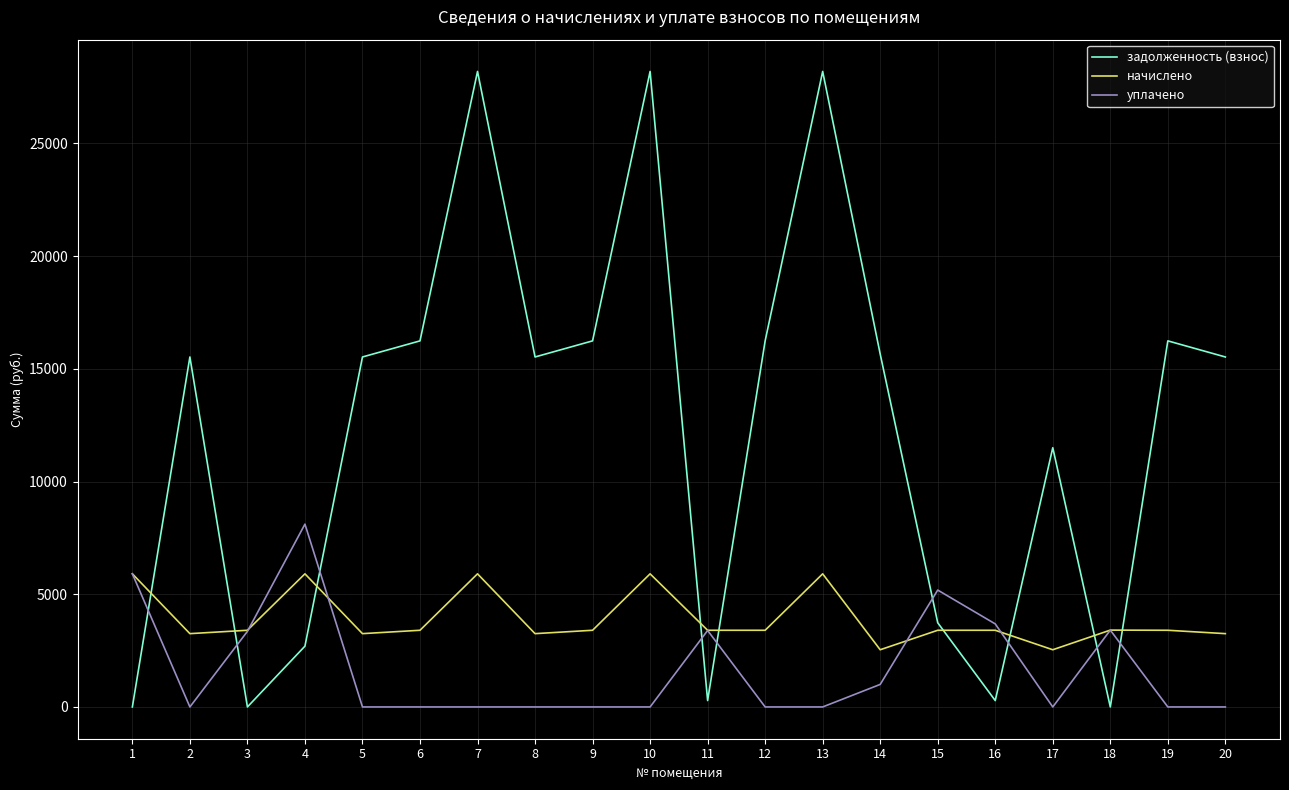

At how many categories does at least one series exceed 27807?

3